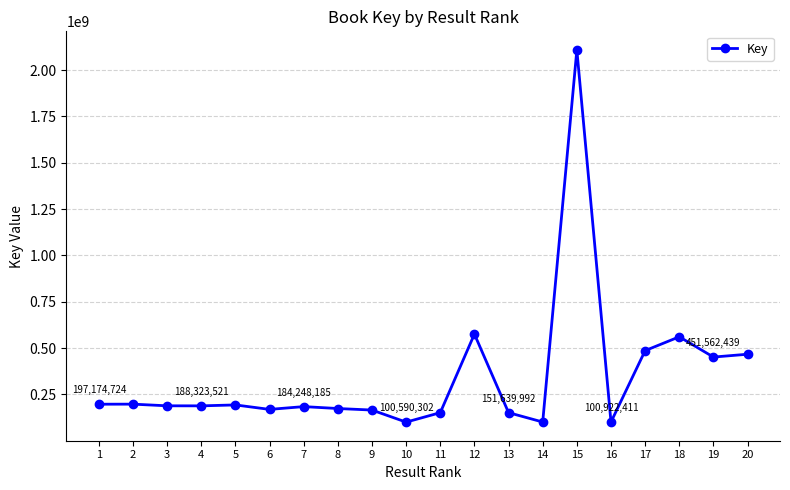

At which category does the chart reach its peak across all series?

15